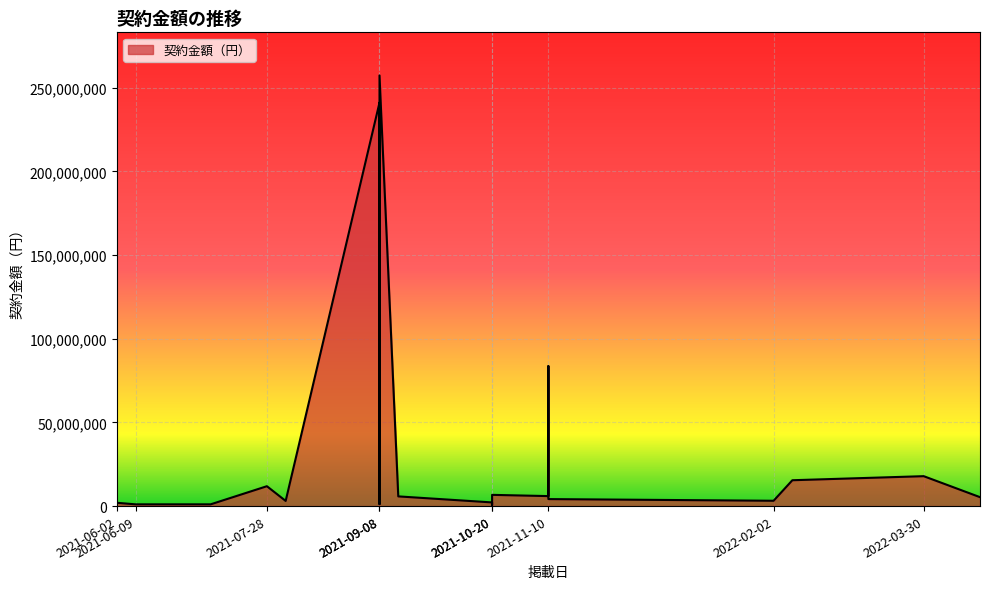

True or false: the data shows 241058400 at 2021-09-08.

True